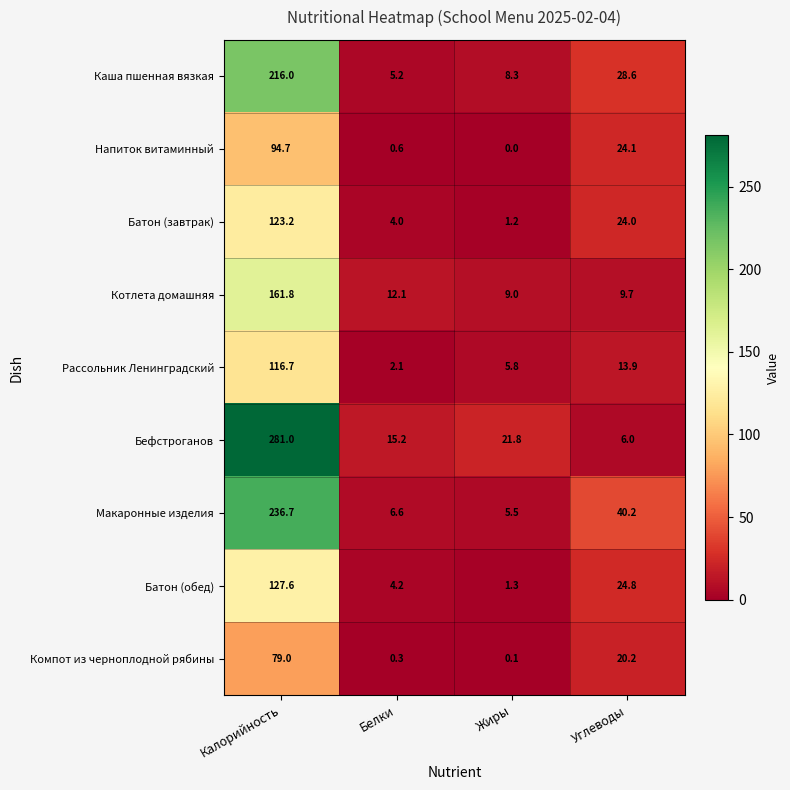

What is the total value across all series at Белки?

50.3